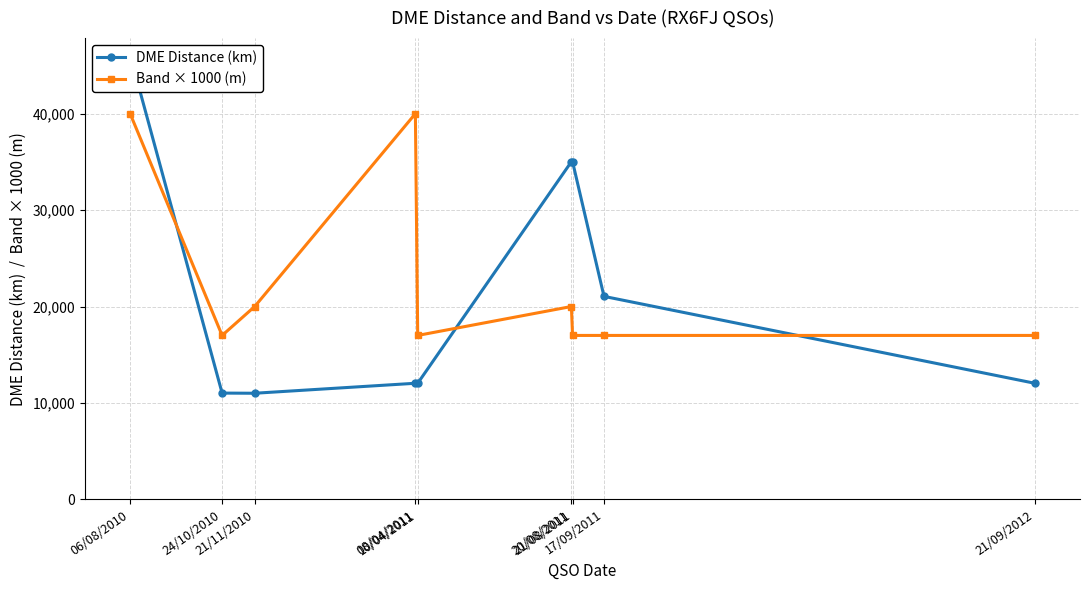

What is the value of the DME Distance (km) point at the 3rd from the left?

11004